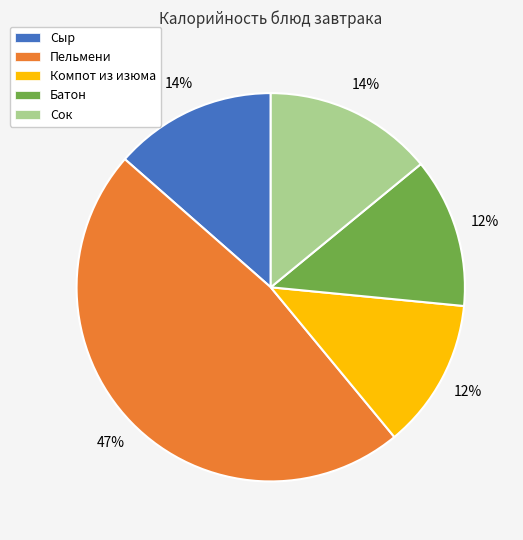

Combined, do Пельмени and Батон account for over 50%?

Yes